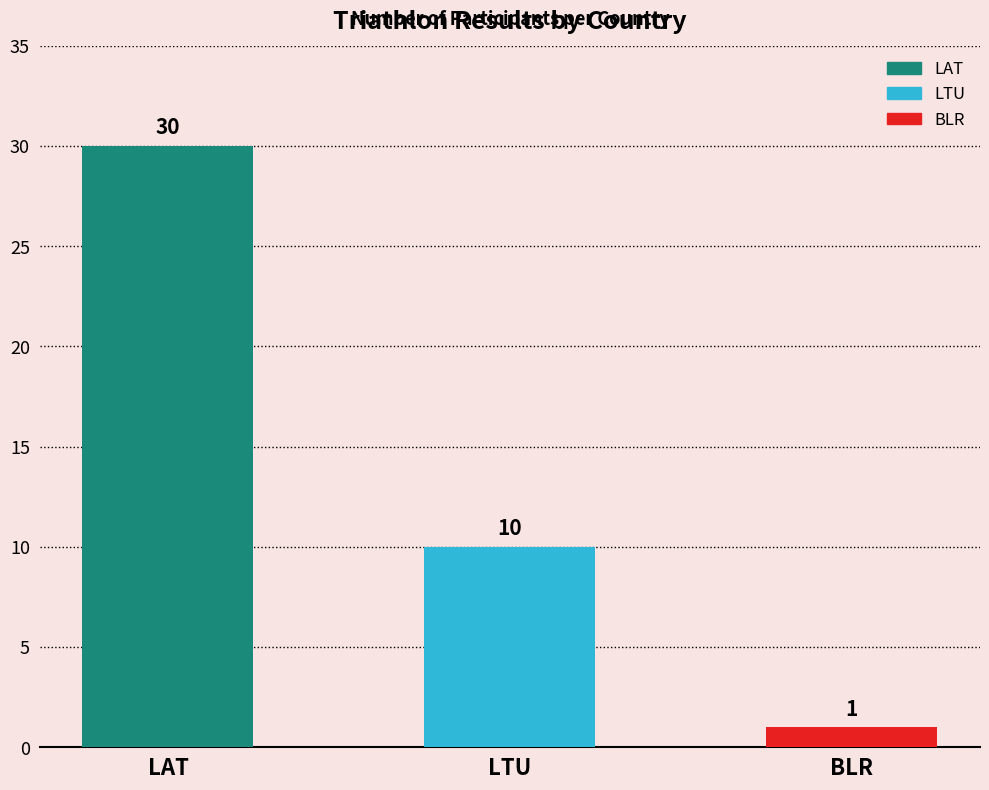

What is the value of the 1st bar from the left?

30